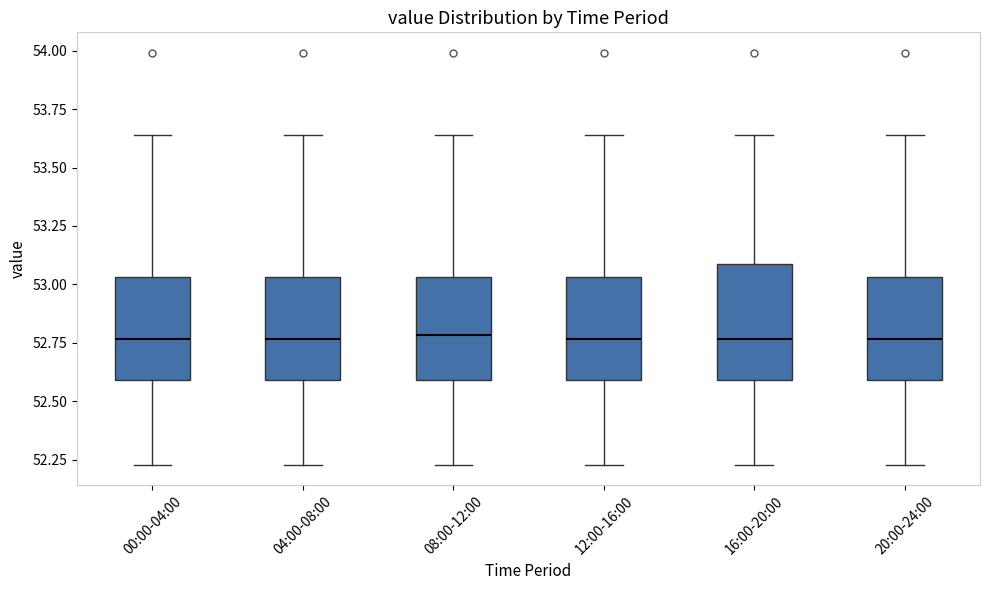

Where is the upper edge of the box for 20:00-24:00 on the y-axis? The values are not printed on the chart, so give them approximately, as read against the axis.

53.05